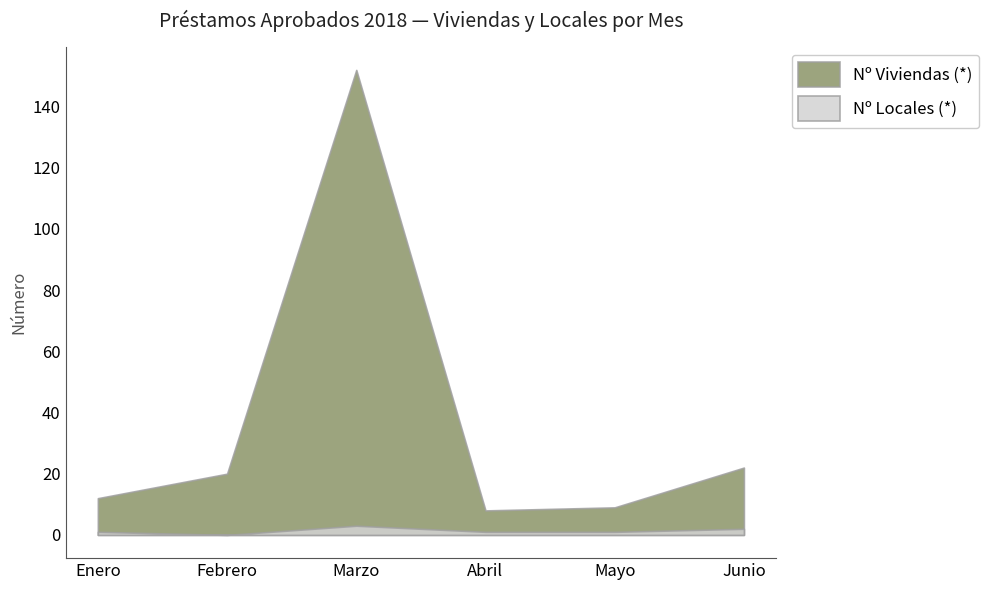

True or false: Nº Locales (*) and Nº Viviendas (*) intersect in this chart.

False